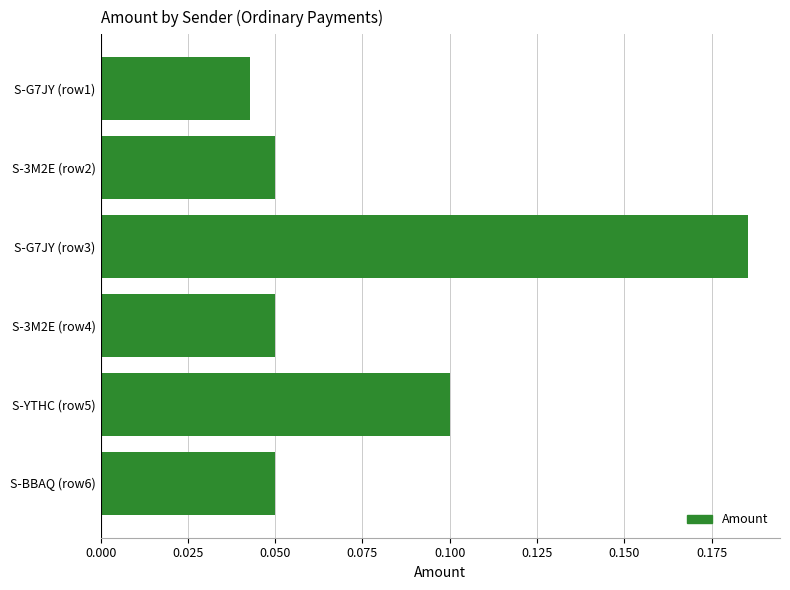

Where is the data nearest to the value 0?

S-G7JY (row1)